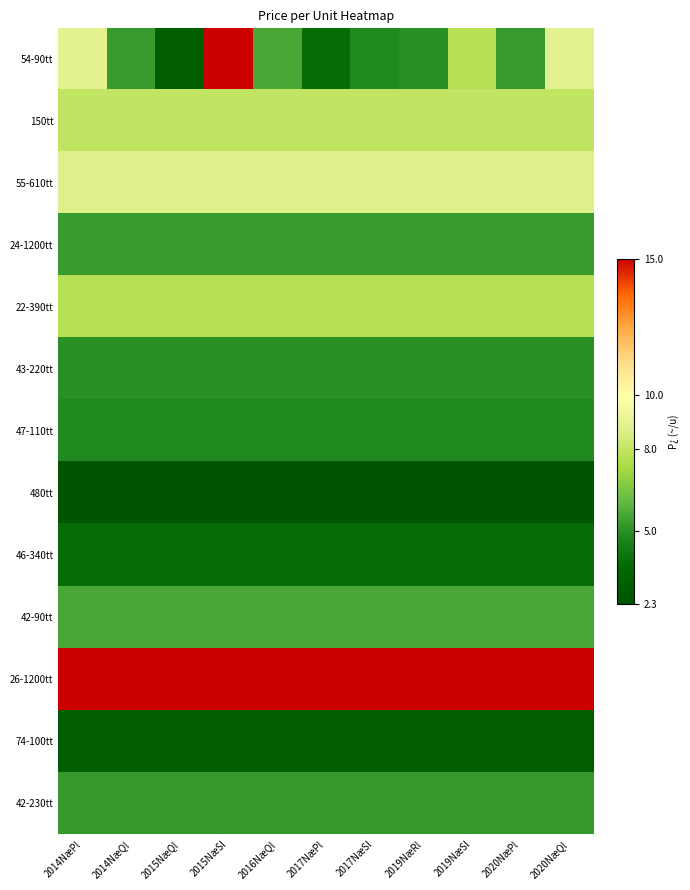

Between 2016NæQl and 2014NæQl, which is larger?

2016NæQl